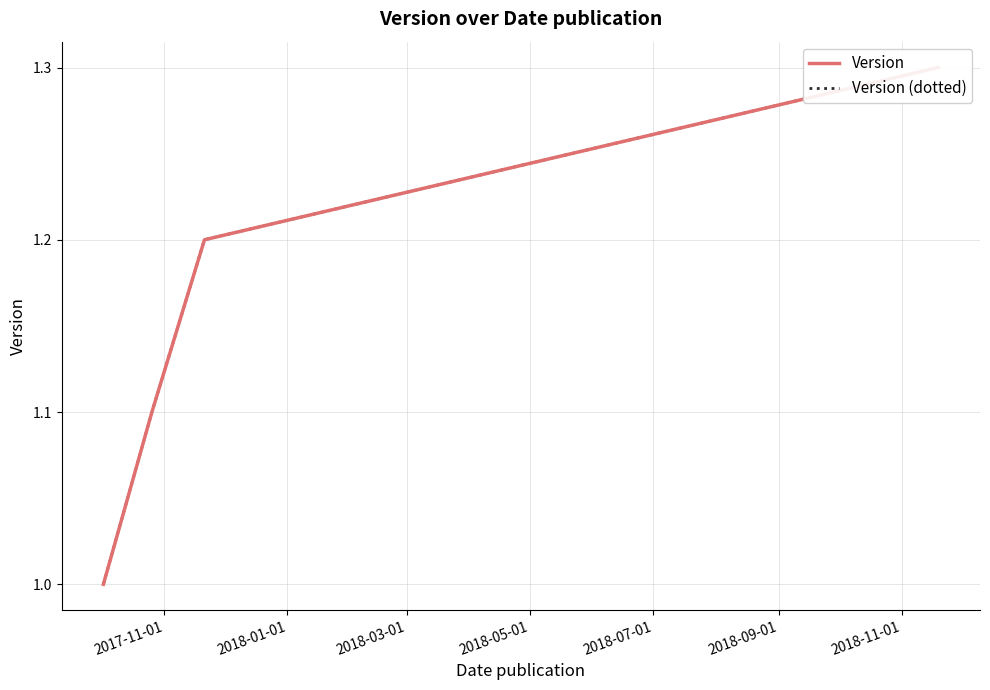

Between 2018-01-01 and 2018-03-01, which is larger?

2018-03-01